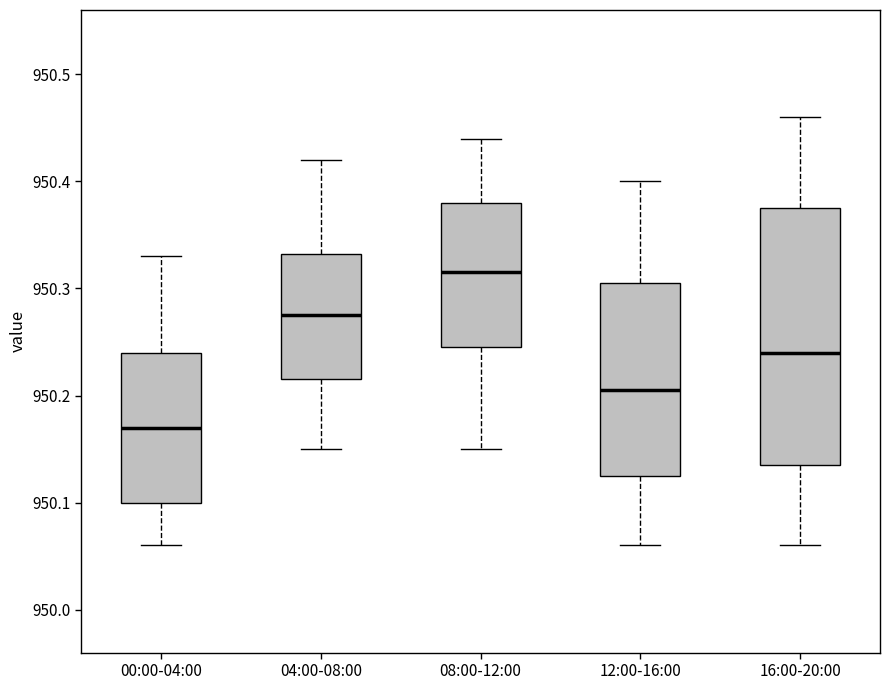

Where does the median line of the box for 16:00-20:00 sit on the y-axis? The values are not printed on the chart, so give them approximately, as read against the axis.

950.24